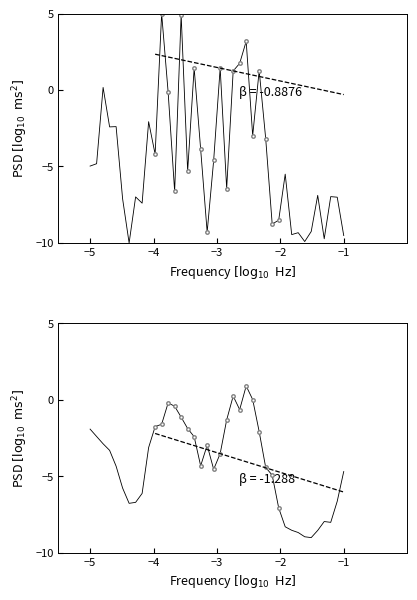

True or false: there are more than 0 points higher than both neighbors.

True